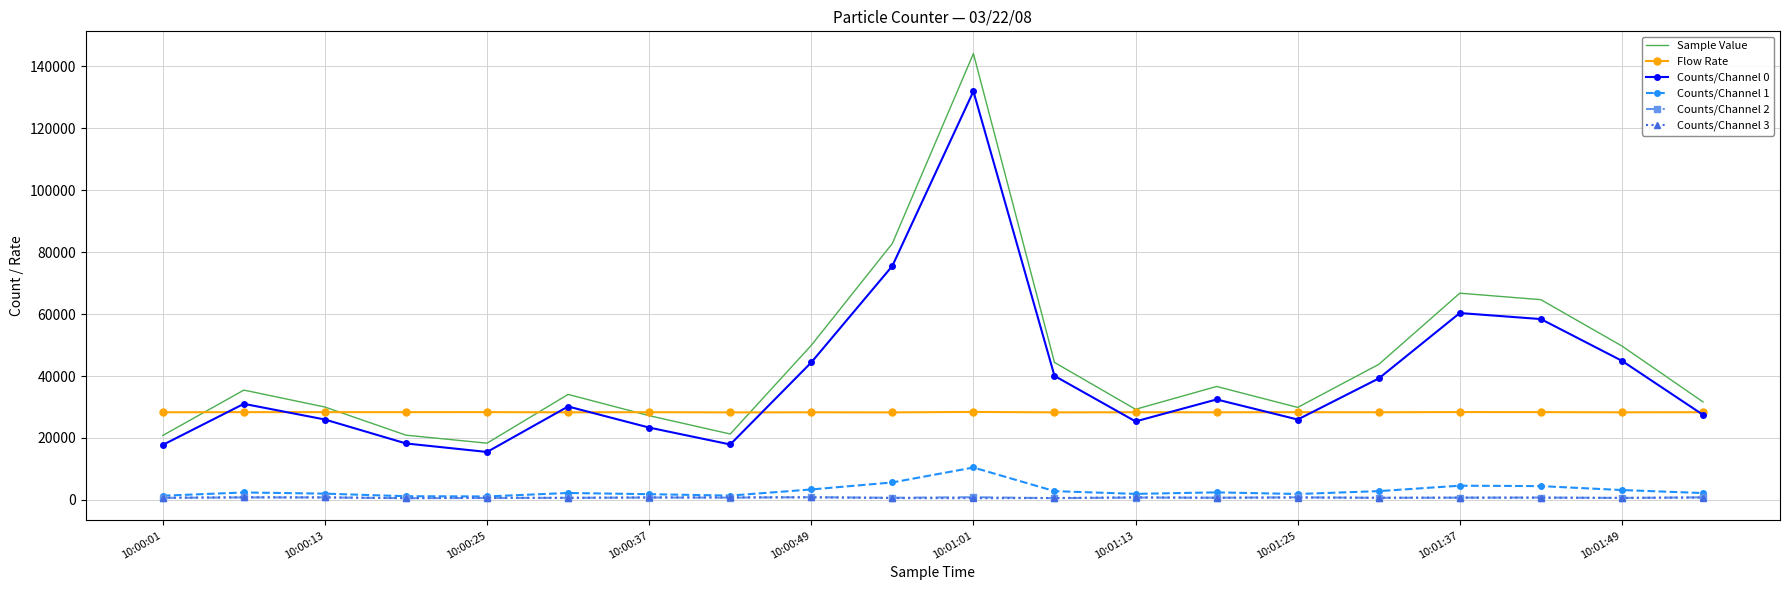

What is the maximum value for Counts/Channel 0?

131882.0